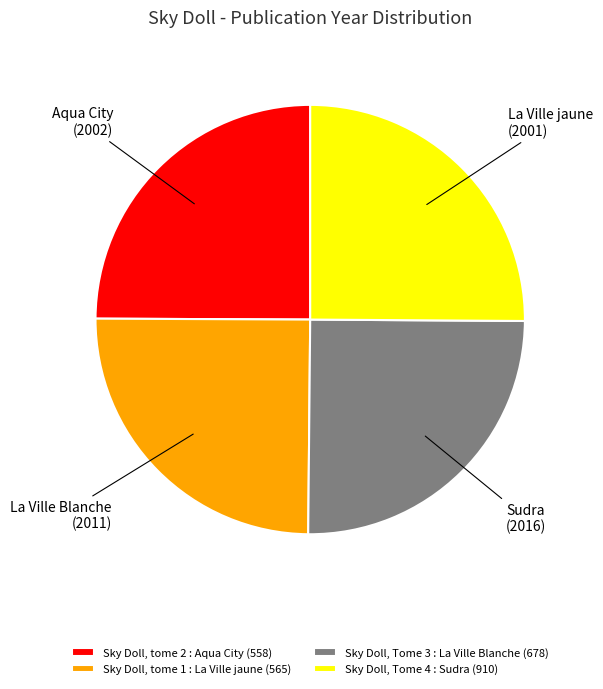

True or false: Sky Doll, Tome 3 : La Ville Blanche (678) accounts for 37% of the total.

False